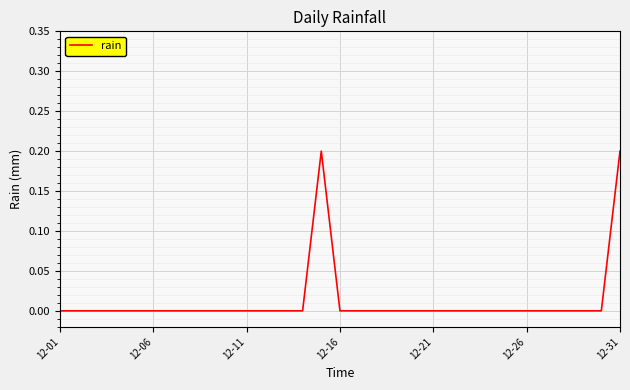

What is the greatest value displayed?

0.2